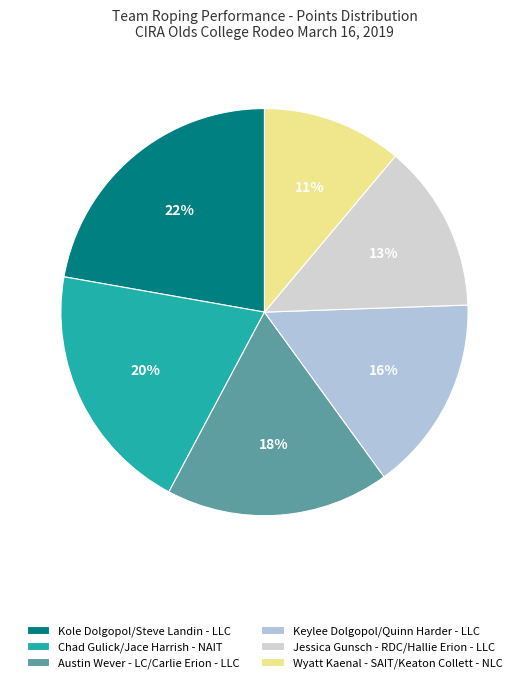

To the nearest percent, what is the difference between the largest and smallest slice percentages?

11%